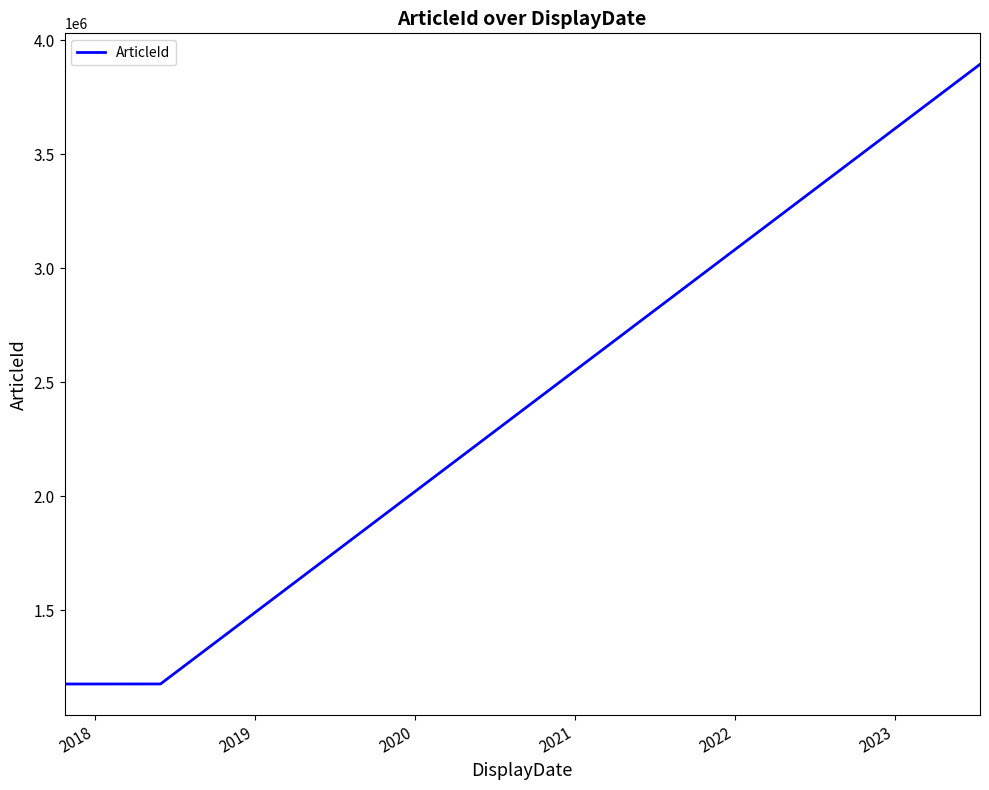

What is the difference between the maximum and second lowest values?

2717056